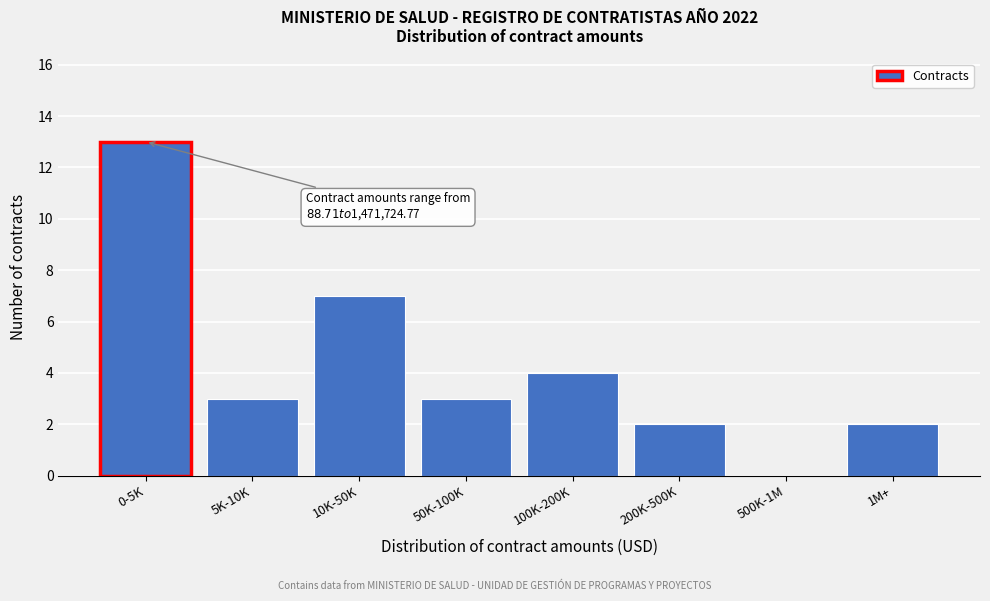

Reading left to right, what are all the values shown in this chart?

0-5K=13	5K-10K=3	10K-50K=7	50K-100K=3	100K-200K=4	200K-500K=2	500K-1M=0	1M+=2